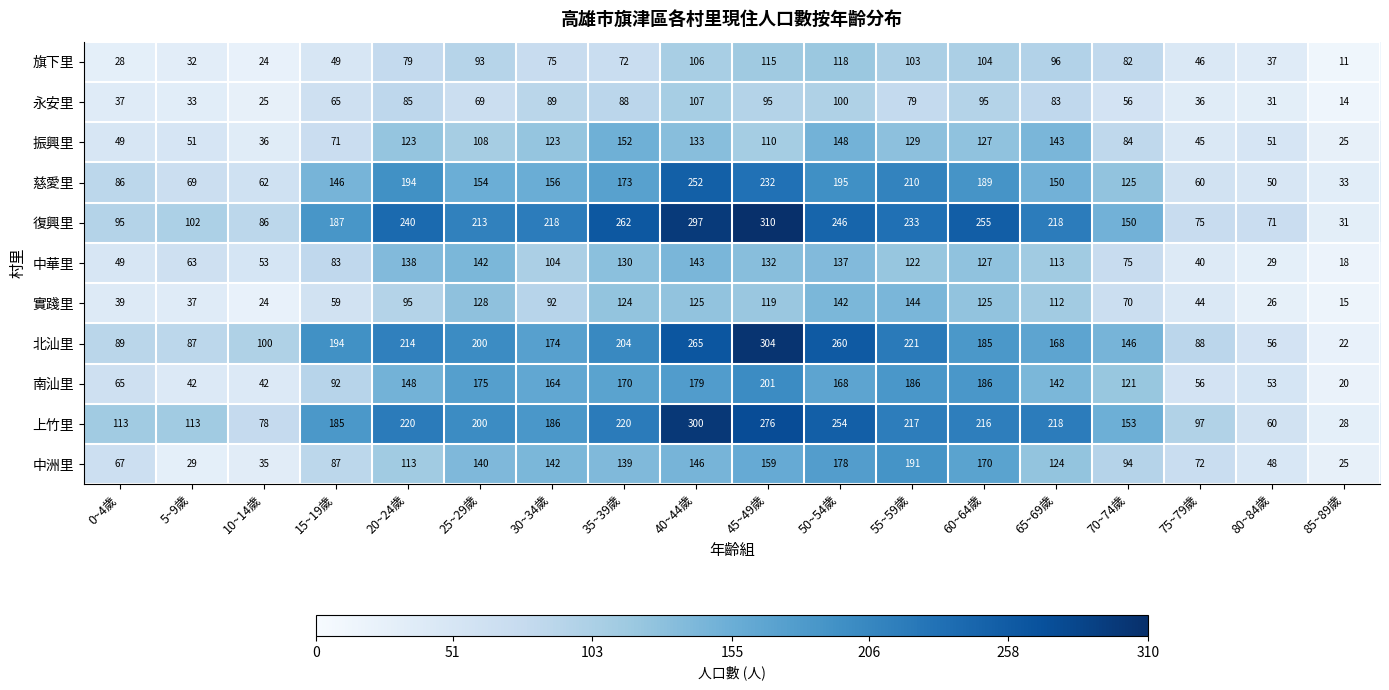

Which series changed the most between 75~79歲 and 85~89歲?

上竹里